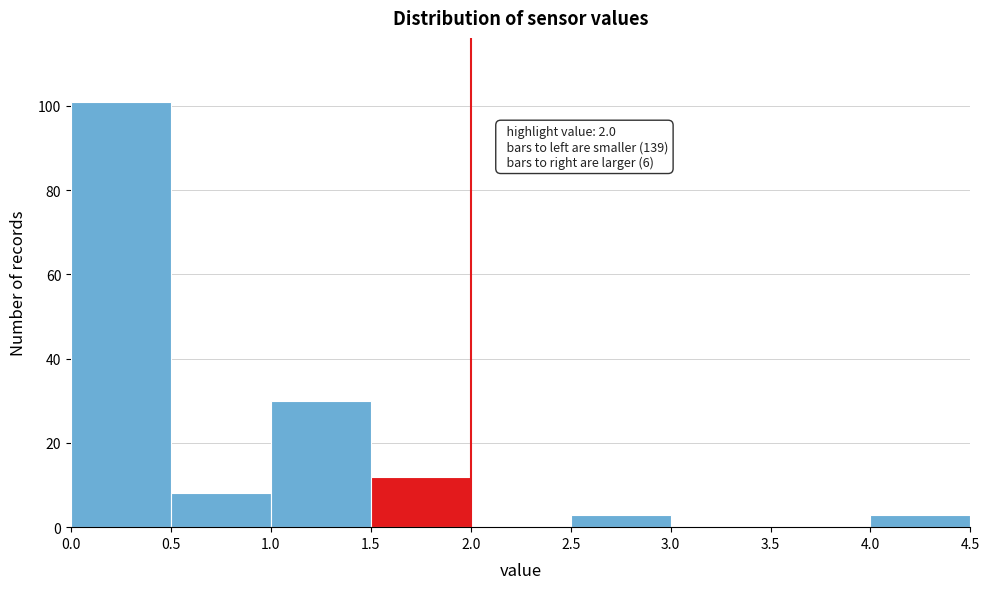

Which range on the x-axis has the tallest bar?

0.0 to 0.5